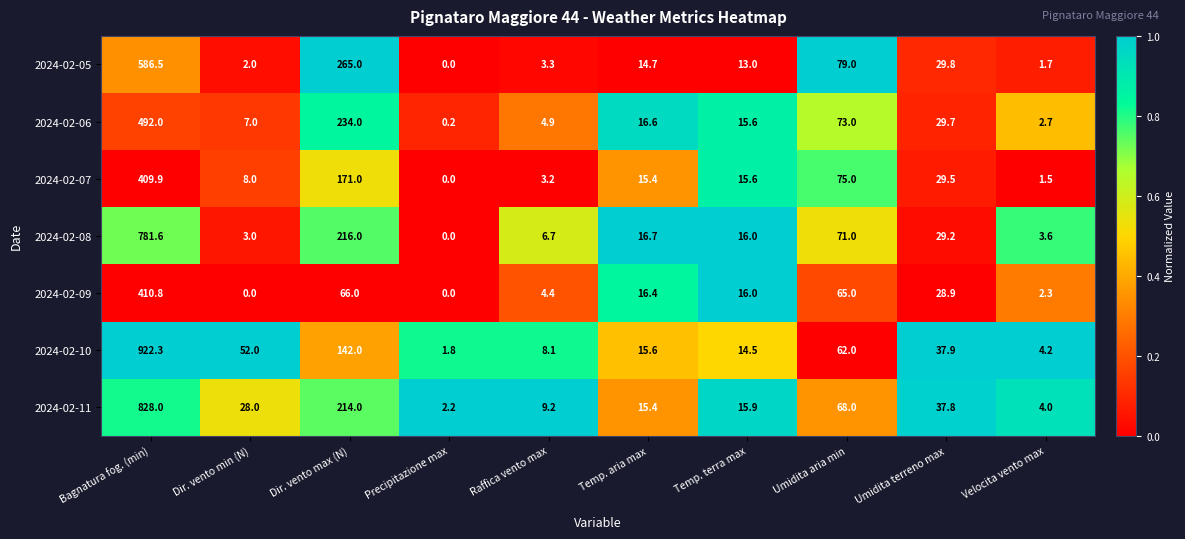

The value of 2024-02-07 at Umidita aria min is 75.0. True or false?

True